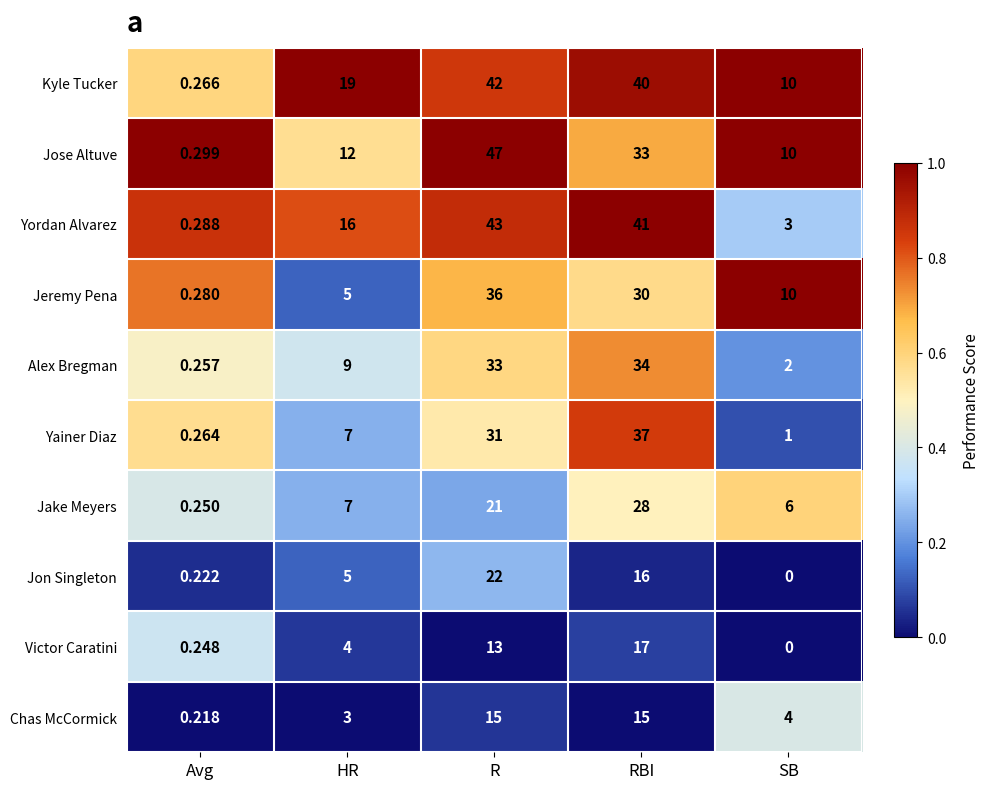

At Avg, list the series in order from largest to smallest.

Jose Altuve, Yordan Alvarez, Jeremy Pena, Kyle Tucker, Yainer Diaz, Alex Bregman, Jake Meyers, Victor Caratini, Jon Singleton, Chas McCormick